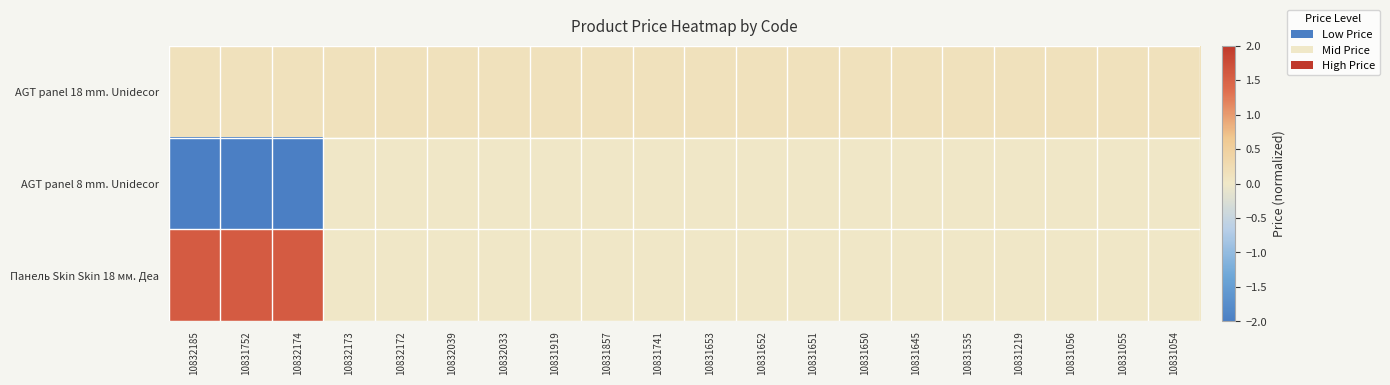

What is the minimum value shown in the chart?

-2.5